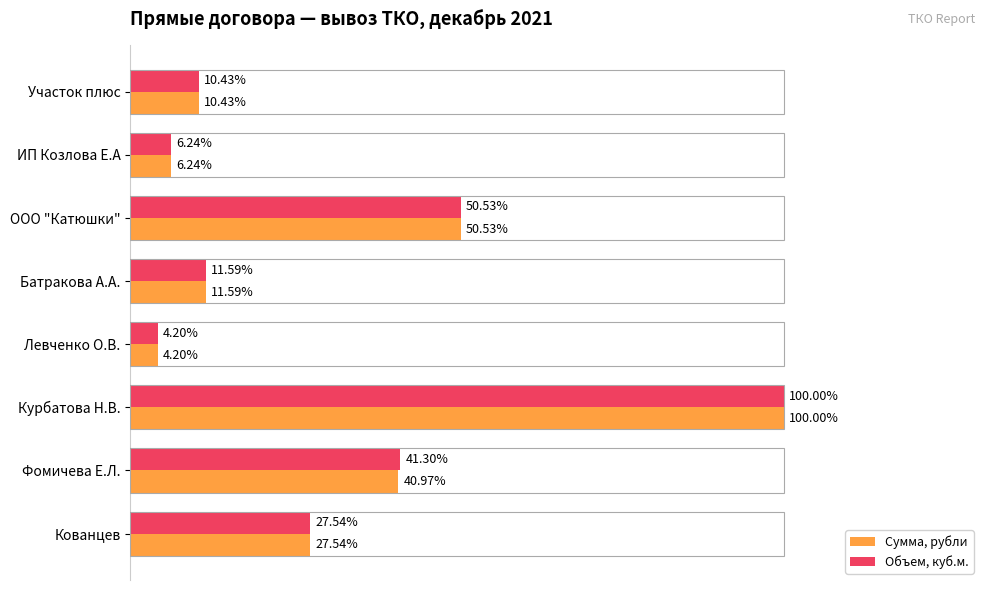

Where is Сумма, рубли nearest to the value 52?

ООО "Катюшки"